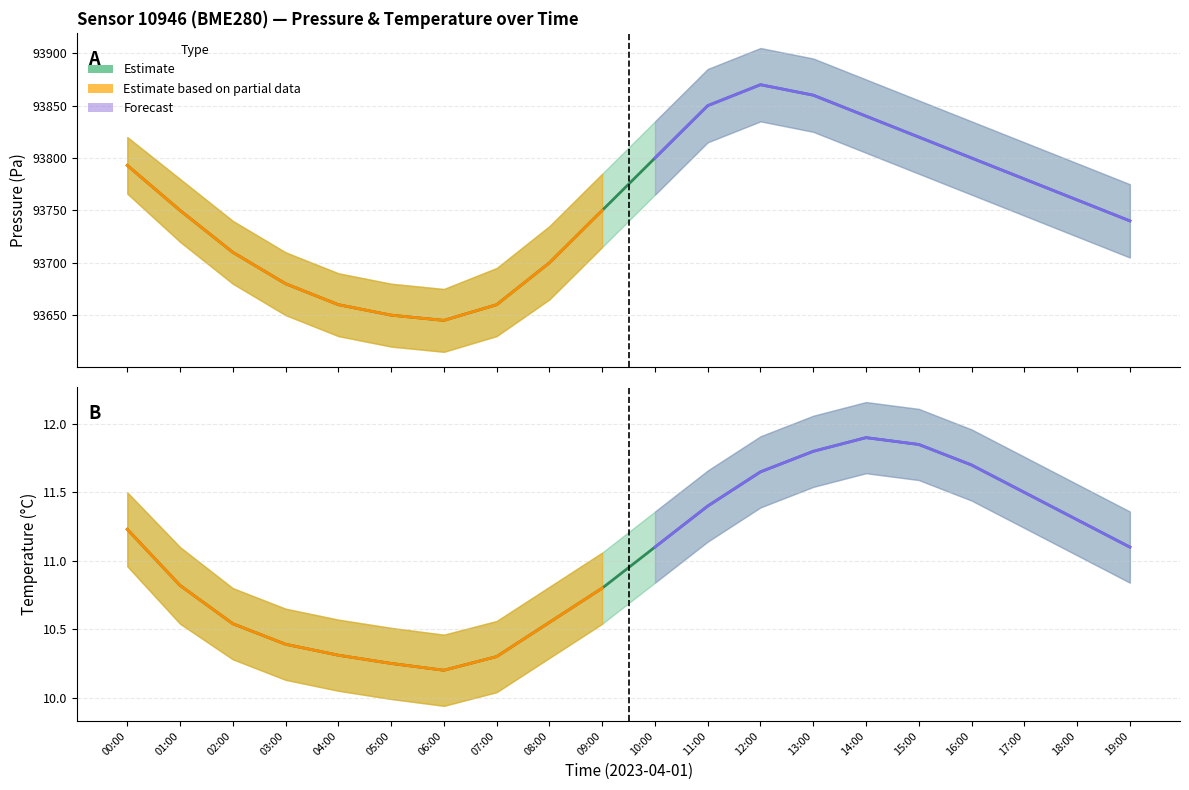

Reading left to right, list all the values displayed in this chart.

Pressure (Pa): 93793.0	93750.0	93710.0	93680.0	93660.0	93650.0	93645.0	93660.0	93700.0	93750.0	93800.0	93850.0	93870.0	93860.0	93840.0	93820.0	93800.0	93780.0	93760.0	93740.0
Temperature (°C): 11.2	10.8	10.5	10.4	10.3	10.2	10.2	10.3	10.6	10.8	11.1	11.4	11.7	11.8	11.9	11.8	11.7	11.5	11.3	11.1